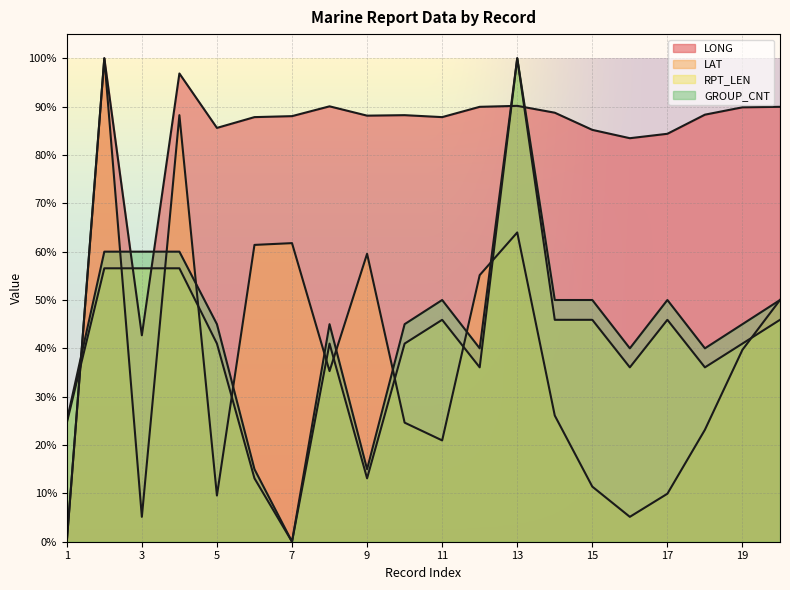

Between which two adjacent categories do RPT_LEN and LONG first intersect?

1 and 2